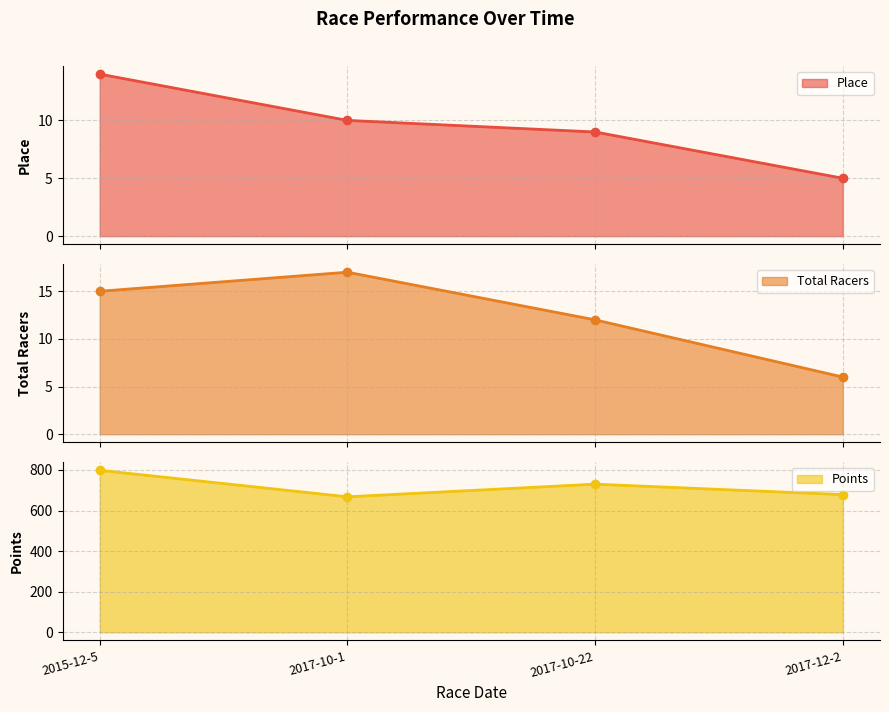

The value of Place at 2015-12-5 is 14.0. True or false?

True